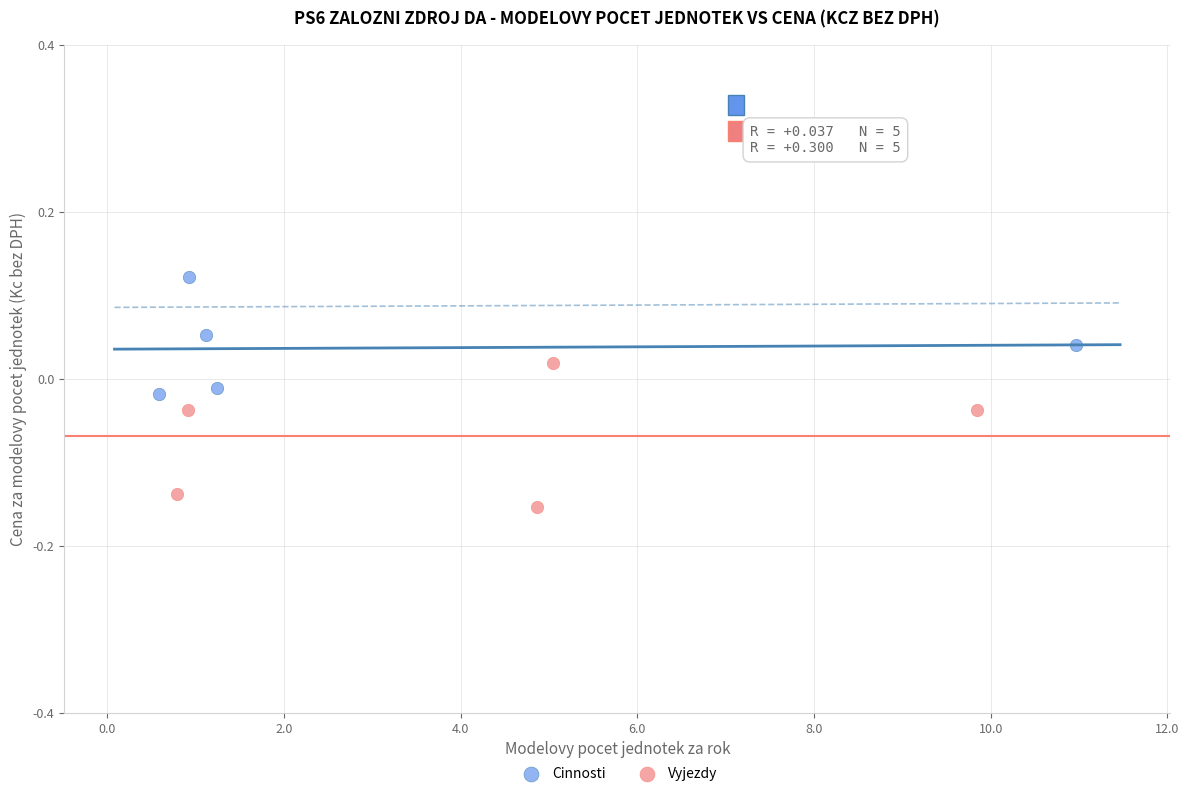

Which series reaches the maximum Y coordinate?

Cinnosti